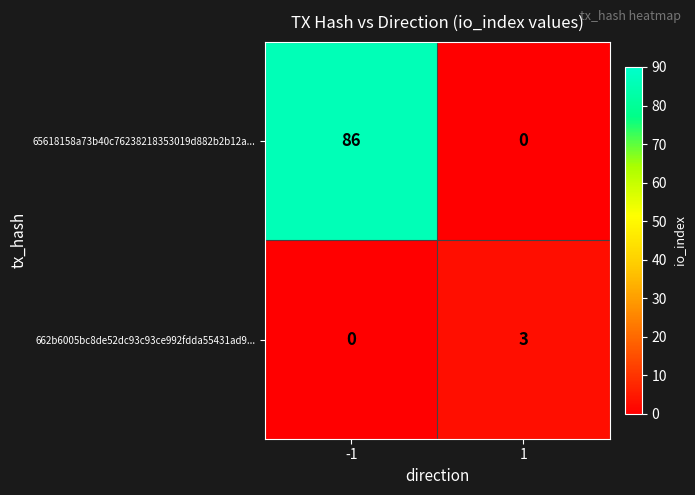

Between -1 and 1, which series saw the biggest shift?

65618158a73b40c76238218353019d882b2b12a...